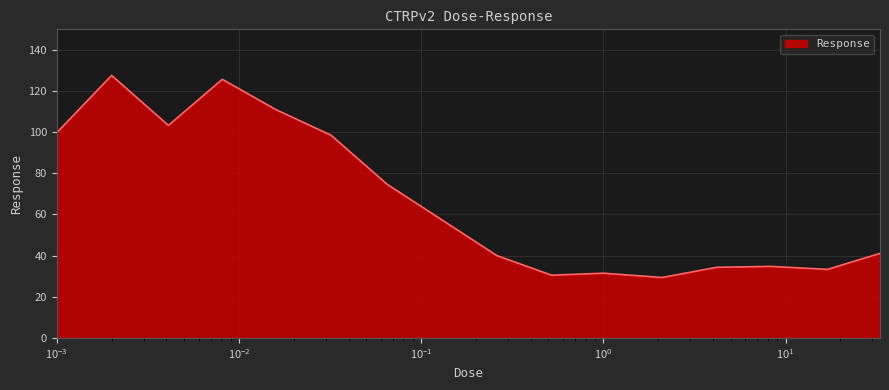

What is the minimum value shown in the chart?

29.4